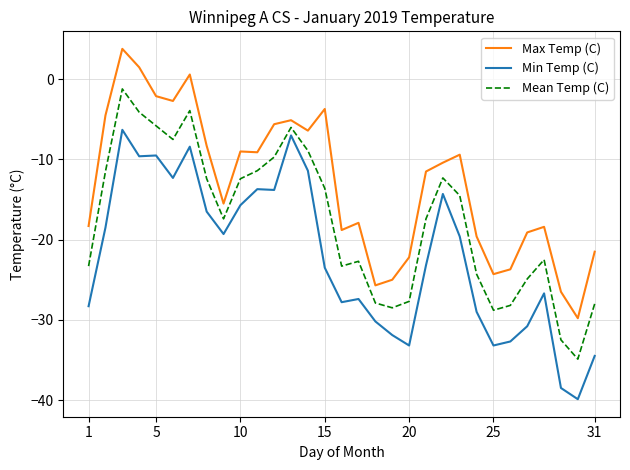

True or false: Min Temp (C) and Mean Temp (C) intersect in this chart.

False